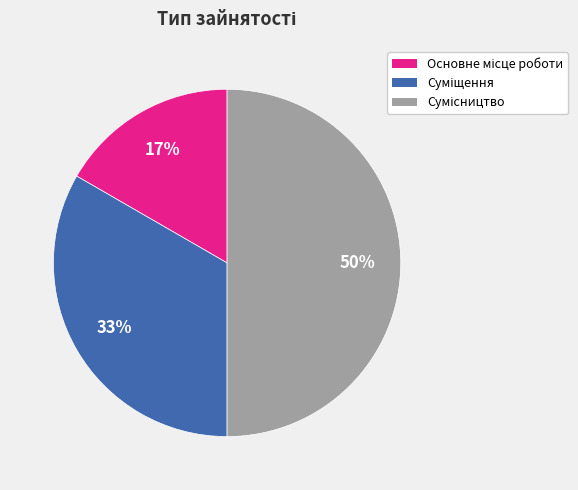

To the nearest percent, what is the difference between the largest and smallest slice percentages?

33%